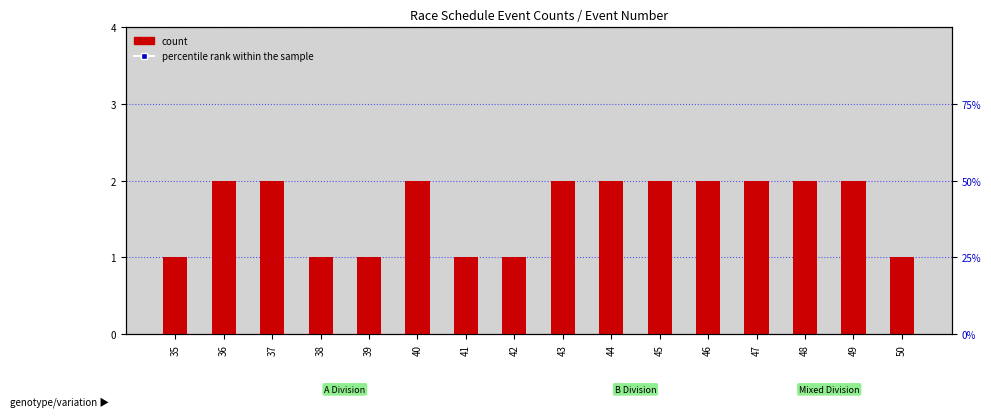

At which category is the sum across all series the highest?

36